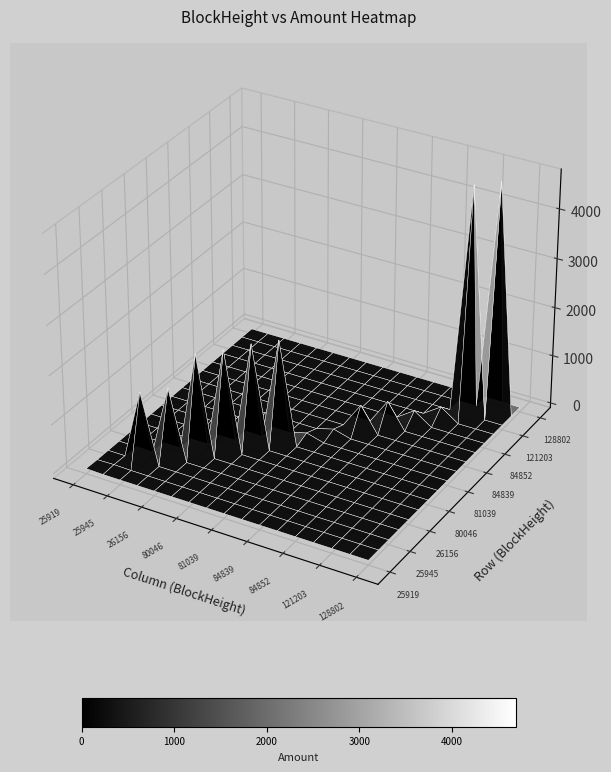

Is it true that 84857 equals 86.2 at 12?

False